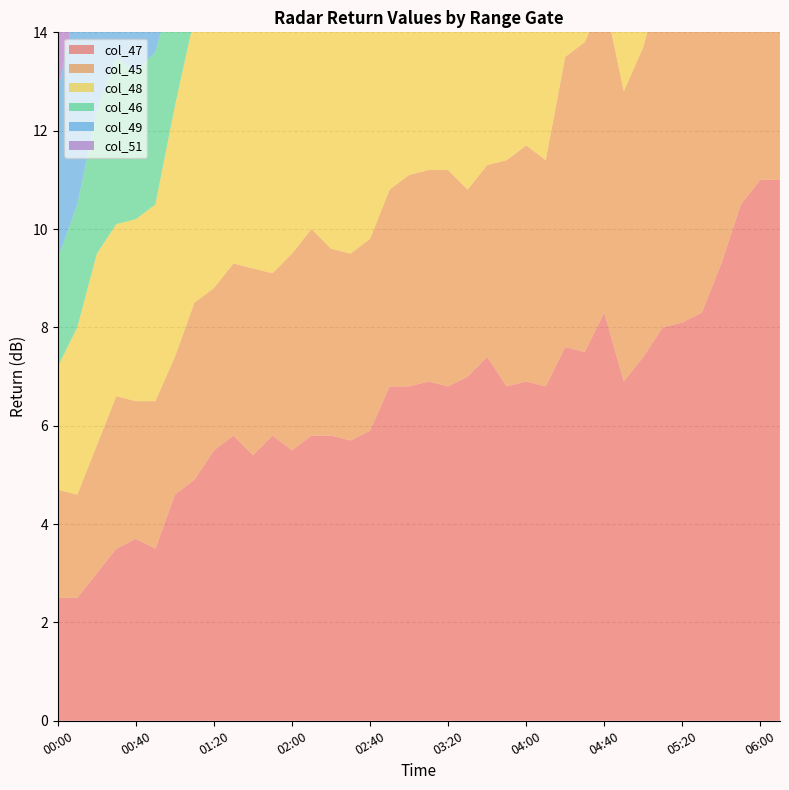

Reading right to left, extract all data points from this chart.

col_47: 06:10=11.0	06:00=11.0	05:50=10.5	05:40=9.3	05:30=8.3	05:20=8.1	05:10=8.0	05:00=7.4	04:50=6.9	04:40=8.3	04:30=7.5	04:20=7.6	04:10=6.8	04:00=6.9	03:50=6.8	03:40=7.4	03:30=7.0	03:20=6.8	03:10=6.9	03:00=6.8	02:50=6.8	02:40=5.9	02:30=5.7	02:20=5.8	02:10=5.8	02:00=5.5	01:50=5.8	01:40=5.4	01:30=5.8	01:20=5.5	01:10=4.9	01:00=4.6	00:50=3.5	00:40=3.7	00:30=3.5	00:20=3.0	00:10=2.5	00:00=2.5
col_45: 06:10=9.6	06:00=10.0	05:50=10.2	05:40=9.6	05:30=9.0	05:20=7.9	05:10=7.2	05:00=6.3	04:50=5.9	04:40=6.4	04:30=6.3	04:20=5.9	04:10=4.6	04:00=4.8	03:50=4.6	03:40=3.9	03:30=3.8	03:20=4.4	03:10=4.3	03:00=4.3	02:50=4.0	02:40=3.9	02:30=3.8	02:20=3.8	02:10=4.2	02:00=4.0	01:50=3.3	01:40=3.8	01:30=3.5	01:20=3.3	01:10=3.6	01:00=2.8	00:50=3.0	00:40=2.8	00:30=3.1	00:20=2.6	00:10=2.1	00:00=2.2
col_48: 06:10=9.7	06:00=9.7	05:50=10.9	05:40=8.6	05:30=5.9	05:20=5.8	05:10=4.8	05:00=4.6	04:50=4.0	04:40=7.7	04:30=7.5	04:20=6.5	04:10=6.9	04:00=6.6	03:50=6.9	03:40=7.3	03:30=6.8	03:20=6.8	03:10=7.5	03:00=6.9	02:50=6.8	02:40=6.6	02:30=6.6	02:20=6.8	02:10=6.8	02:00=6.6	01:50=5.8	01:40=5.8	01:30=5.7	01:20=5.5	01:10=5.8	01:00=5.1	00:50=4.0	00:40=3.7	00:30=3.5	00:20=3.9	00:10=3.4	00:00=2.5
col_46: 06:10=10.5	06:00=9.6	05:50=9.1	05:40=9.0	05:30=9.9	05:20=9.1	05:10=7.4	05:00=6.3	04:50=6.3	04:40=6.6	04:30=7.0	04:20=6.9	04:10=5.6	04:00=5.6	03:50=4.6	03:40=3.0	03:30=4.0	03:20=4.0	03:10=4.6	03:00=4.4	02:50=4.0	02:40=4.4	02:30=3.8	02:20=4.3	02:10=4.9	02:00=4.3	01:50=3.3	01:40=3.7	01:30=4.1	01:20=3.6	01:10=3.5	01:00=2.6	00:50=3.1	00:40=3.0	00:30=3.4	00:20=2.9	00:10=2.5	00:00=2.2
col_49: 06:10=11.0	06:00=11.0	05:50=11.4	05:40=9.5	05:30=10.9	05:20=10.1	05:10=9.5	05:00=8.9	04:50=8.3	04:40=6.2	04:30=6.0	04:20=6.6	04:10=6.0	04:00=5.3	03:50=5.4	03:40=6.0	03:30=5.9	03:20=5.9	03:10=6.0	03:00=5.6	02:50=6.3	02:40=6.1	02:30=6.0	02:20=6.3	02:10=6.2	02:00=5.9	01:50=5.9	01:40=6.3	01:30=5.9	01:20=5.9	01:10=6.3	01:00=6.5	00:50=5.9	00:40=5.0	00:30=4.8	00:20=4.6	00:10=4.2	00:00=3.4
col_51: 06:10=12.0	06:00=11.7	05:50=9.5	05:40=8.0	05:30=7.7	05:20=7.4	05:10=7.3	05:00=6.5	04:50=5.9	04:40=5.5	04:30=6.3	04:20=5.0	04:10=4.6	04:00=4.6	03:50=4.6	03:40=5.3	03:30=4.5	03:20=3.8	03:10=4.9	03:00=5.0	02:50=4.0	02:40=4.0	02:30=4.0	02:20=4.2	02:10=4.8	02:00=3.5	01:50=4.0	01:40=3.5	01:30=3.6	01:20=4.0	01:10=3.5	01:00=3.8	00:50=3.5	00:40=3.5	00:30=3.9	00:20=3.5	00:10=3.5	00:00=2.5